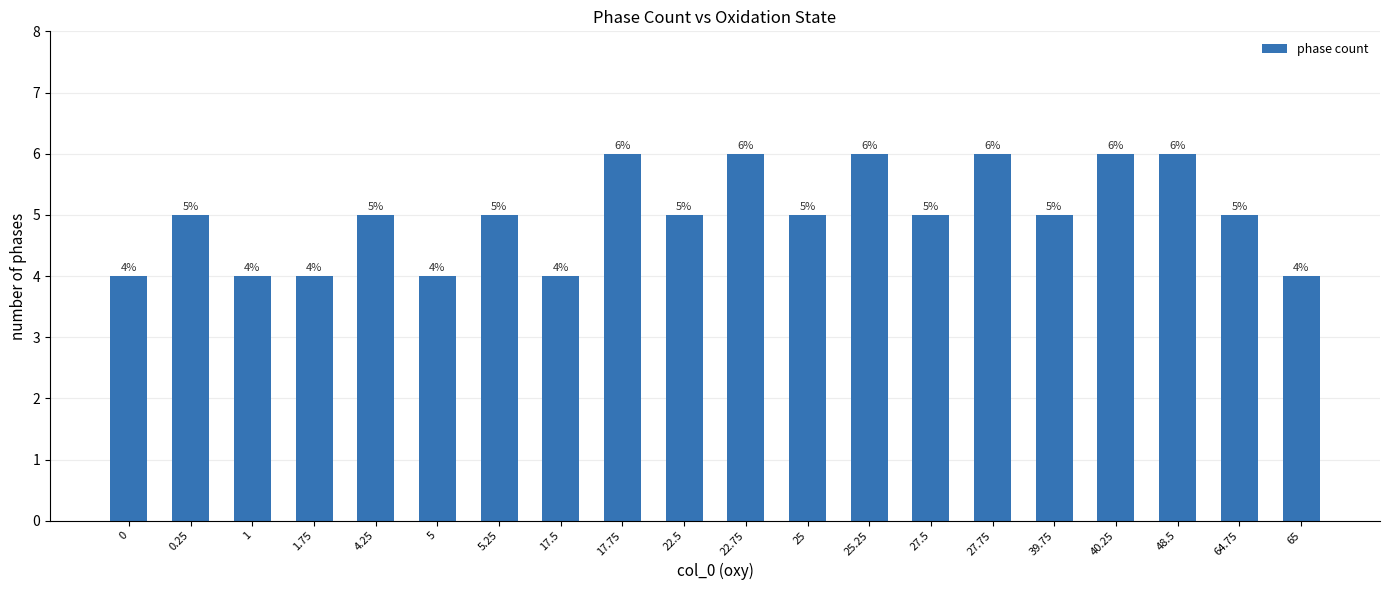

Reading right to left, what are all the values shown in this chart?

65=4	64.75=5	48.5=6	40.25=6	39.75=5	27.75=6	27.5=5	25.25=6	25=5	22.75=6	22.5=5	17.75=6	17.5=4	5.25=5	5=4	4.25=5	1.75=4	1=4	0.25=5	0=4